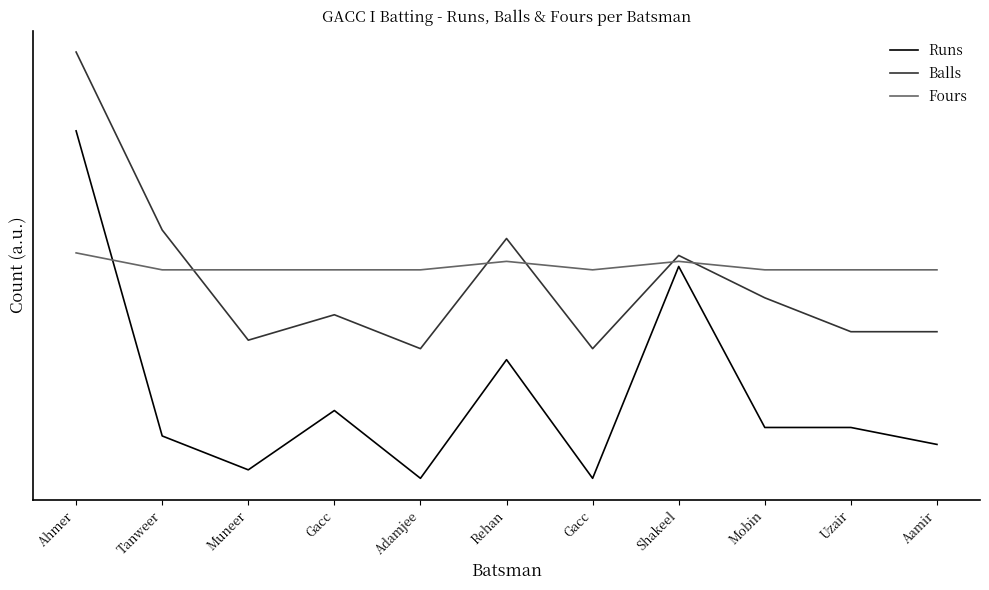

Does the chart display data point markers on the line(s)?

No